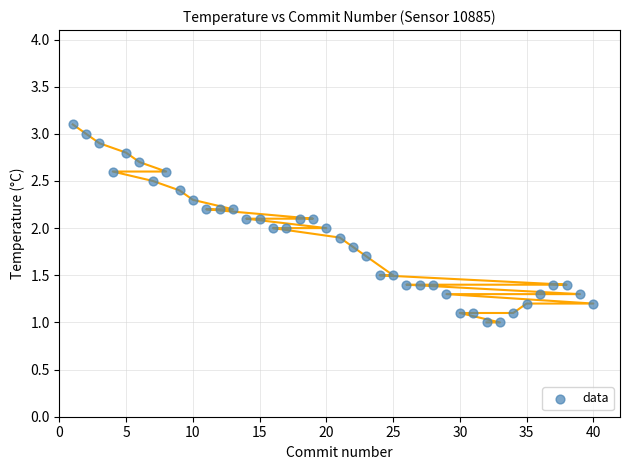

What is the range of Y values (max minus min)?

2.1